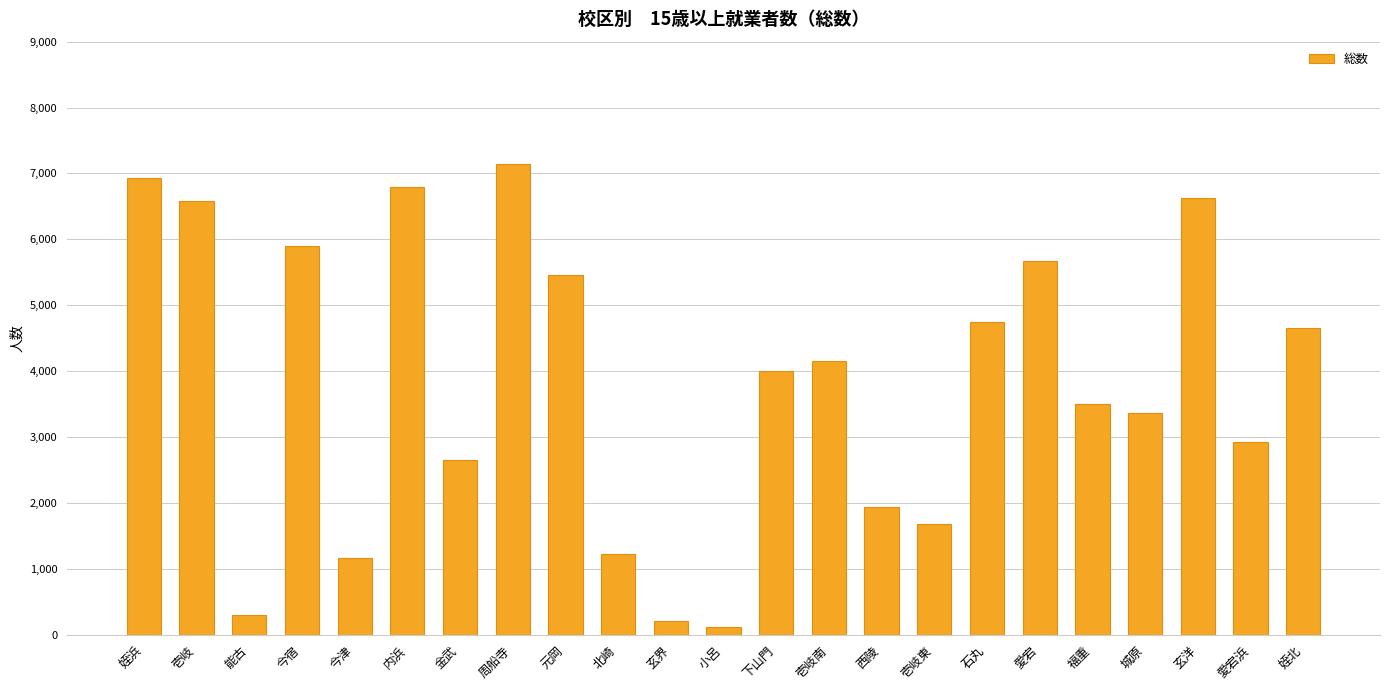

What is the change in value from 今宿 to 小呂?

-5791